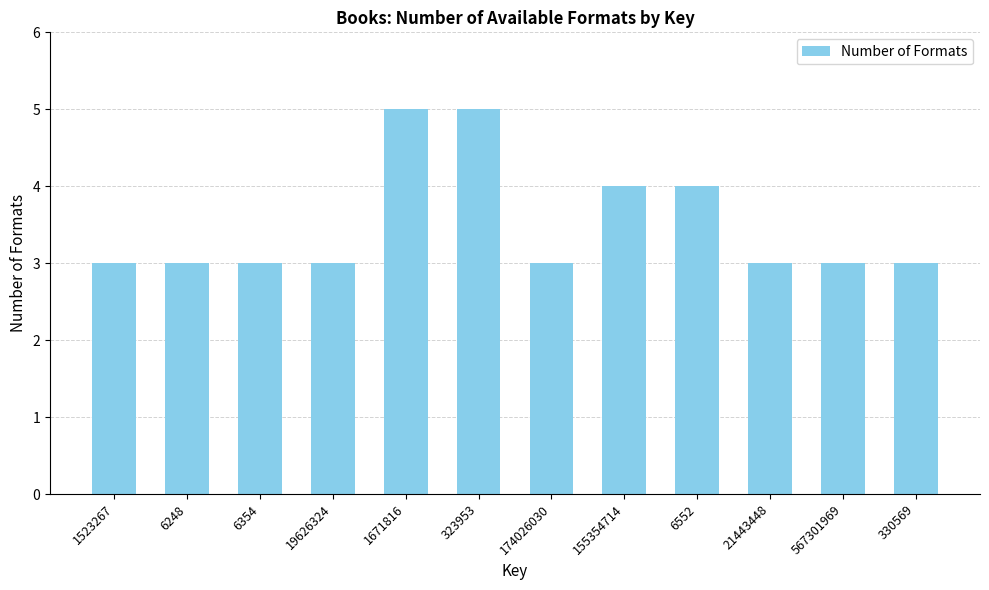

What is the value of the 4th bar from the left?

3